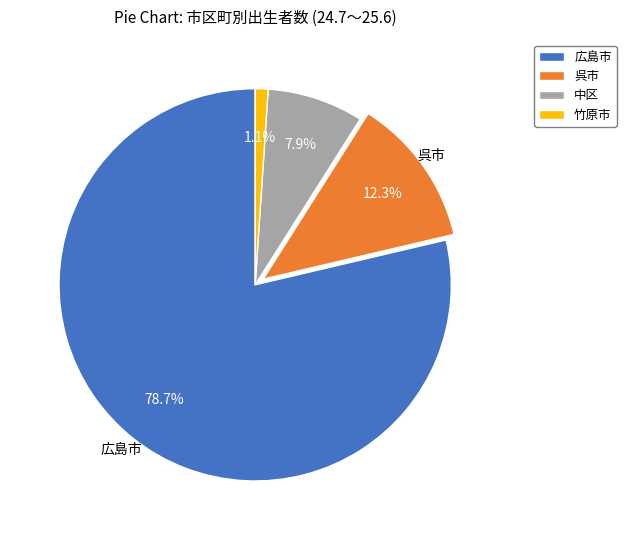

Is 呉市 the majority of the pie?

No